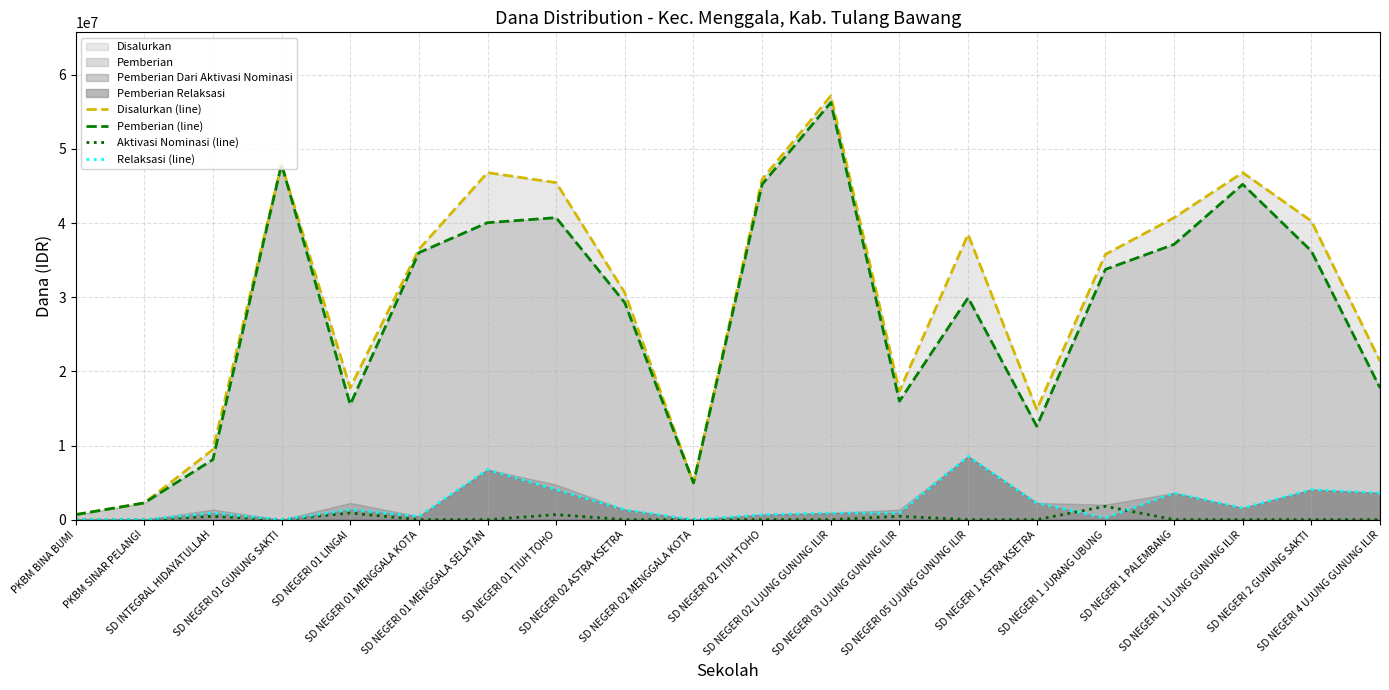

Reading right to left, extract all data points from this chart.

Disalurkan (line): 21375000	40275000	46800000	40725000	35775000	14850000	38475000	17325000	57150000	45900000	4950000	30600000	45450000	46800000	36450000	17775000	47925000	9450000	2250000	675000
Pemberian (line): 17775000	36225000	45225000	37125000	33750000	12600000	29925000	15975000	56250000	45225000	4950000	29250000	40725000	40050000	36000000	15525000	47925000	8100000	2250000	675000
Aktivasi Nominasi (line): 0	0	0	0	1800000	0	0	450000	0	0	0	0	675000	0	0	900000	0	450000	0	0
Relaksasi (line): 3600000	4050000	1575000	3600000	225000	2250000	8550000	900000	900000	675000	0	1350000	4050000	6750000	450000	1350000	0	900000	0	0